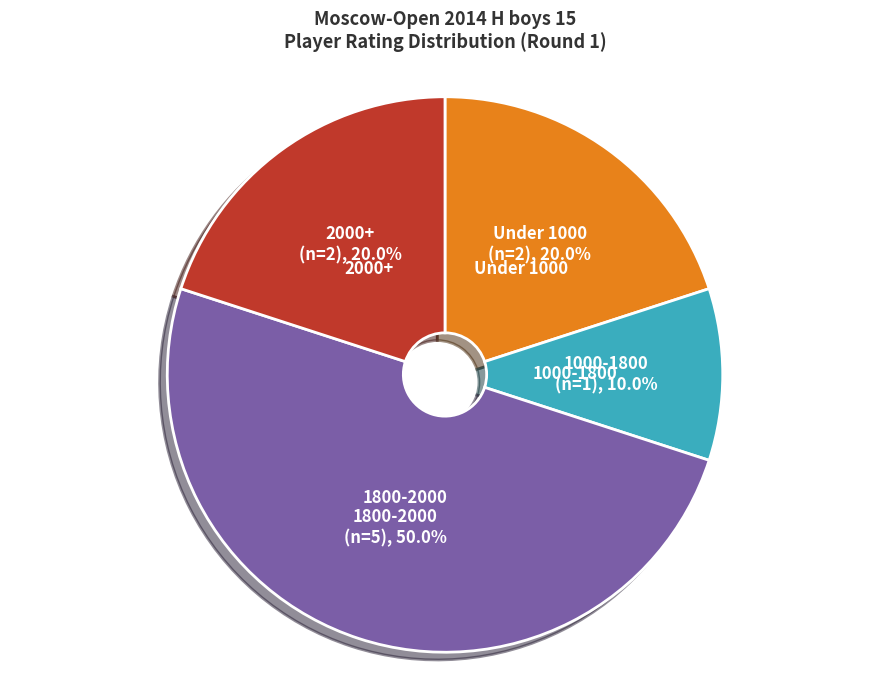

Combined, what portion of the pie is 1800-2000 and 1000-1800?

60.0%